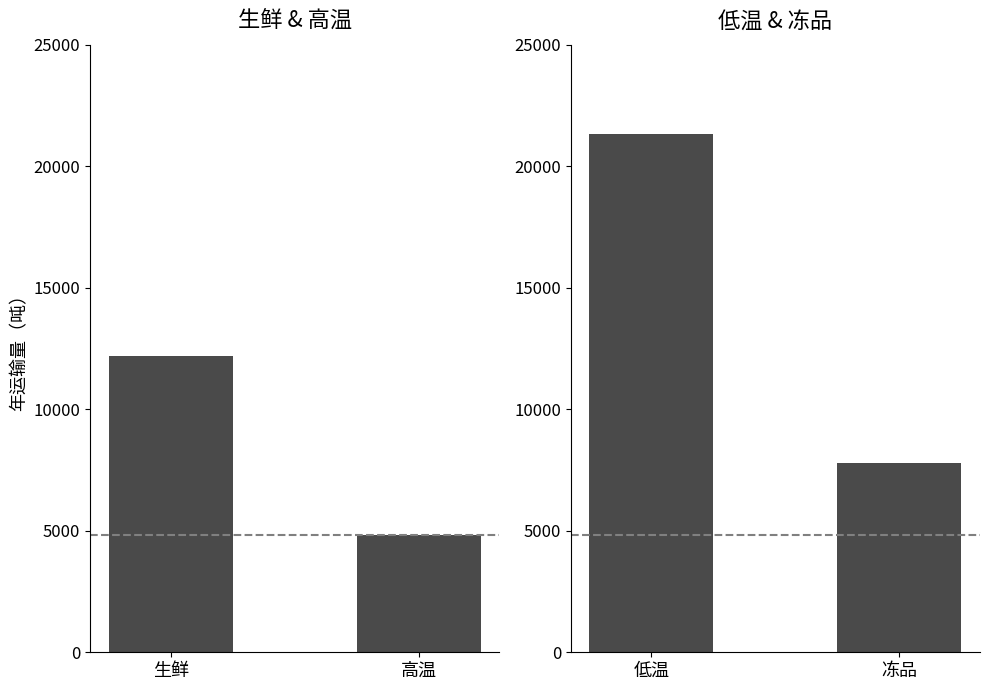

At which label is 生鲜 & 高温 closest to 8510?

生鲜